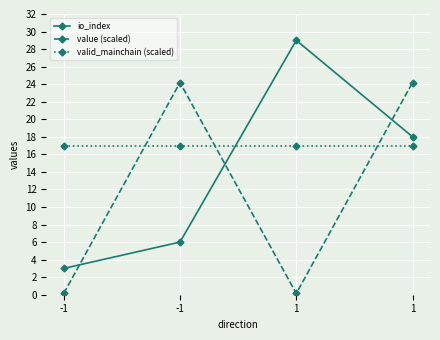

Rank the series at 1 from highest to lowest value.

io_index, valid_mainchain (scaled), value (scaled)